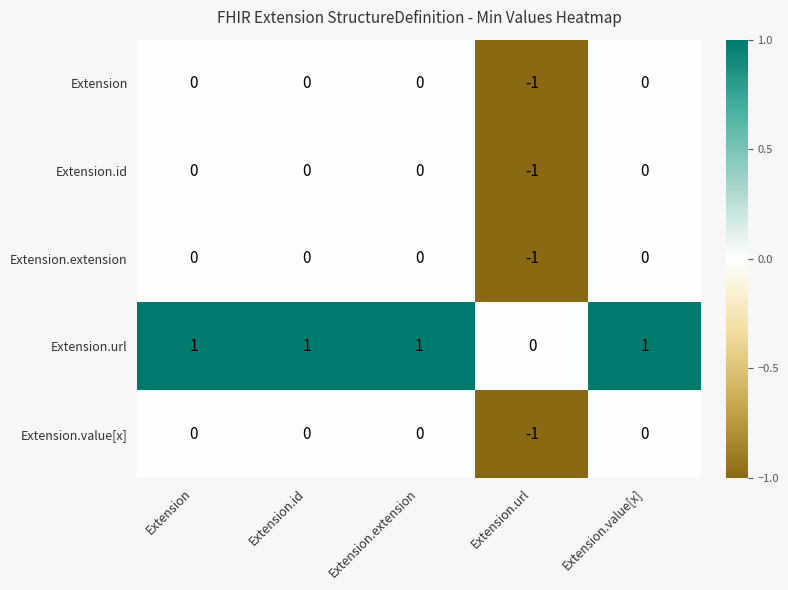

Which category has the lowest value across all series?

Extension.url